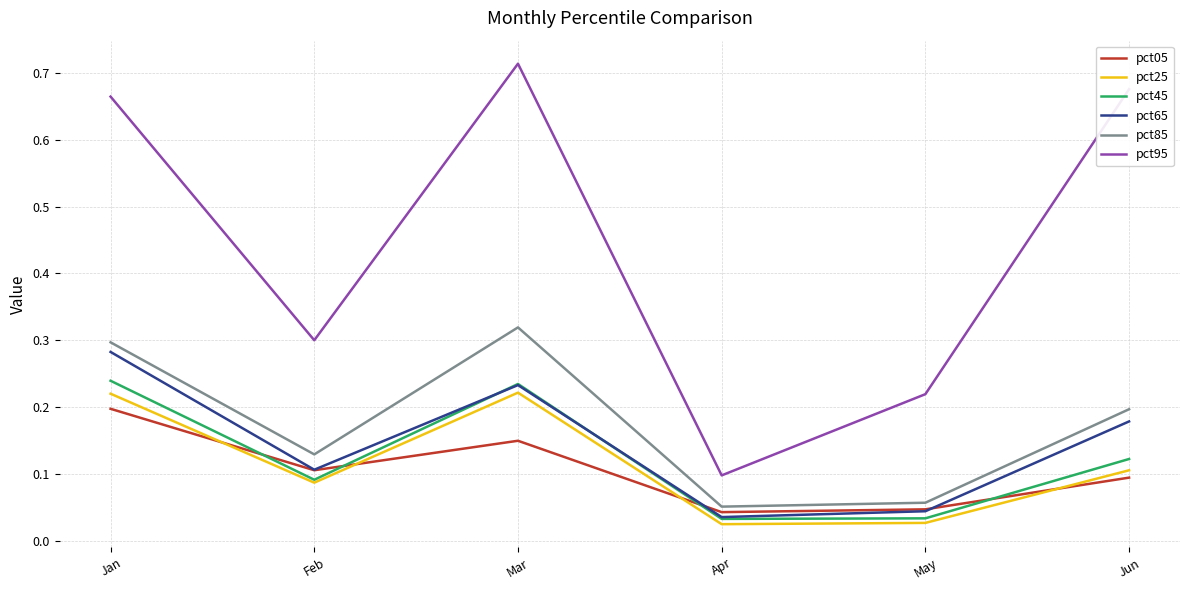

What is the spread (max minus min) of values at Mar?

0.6